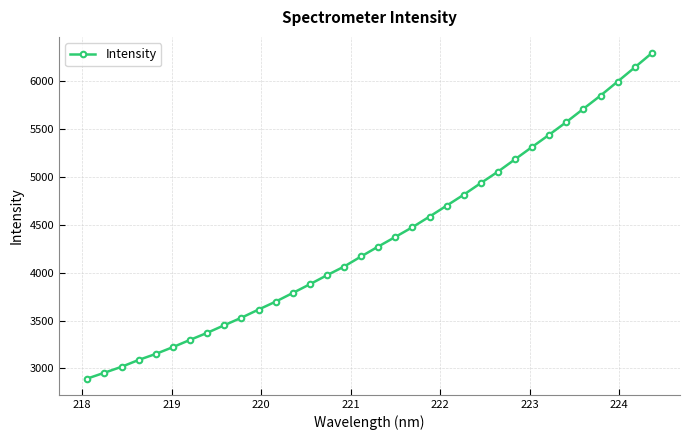

True or false: the data has more than 2 interior local peaks.

False